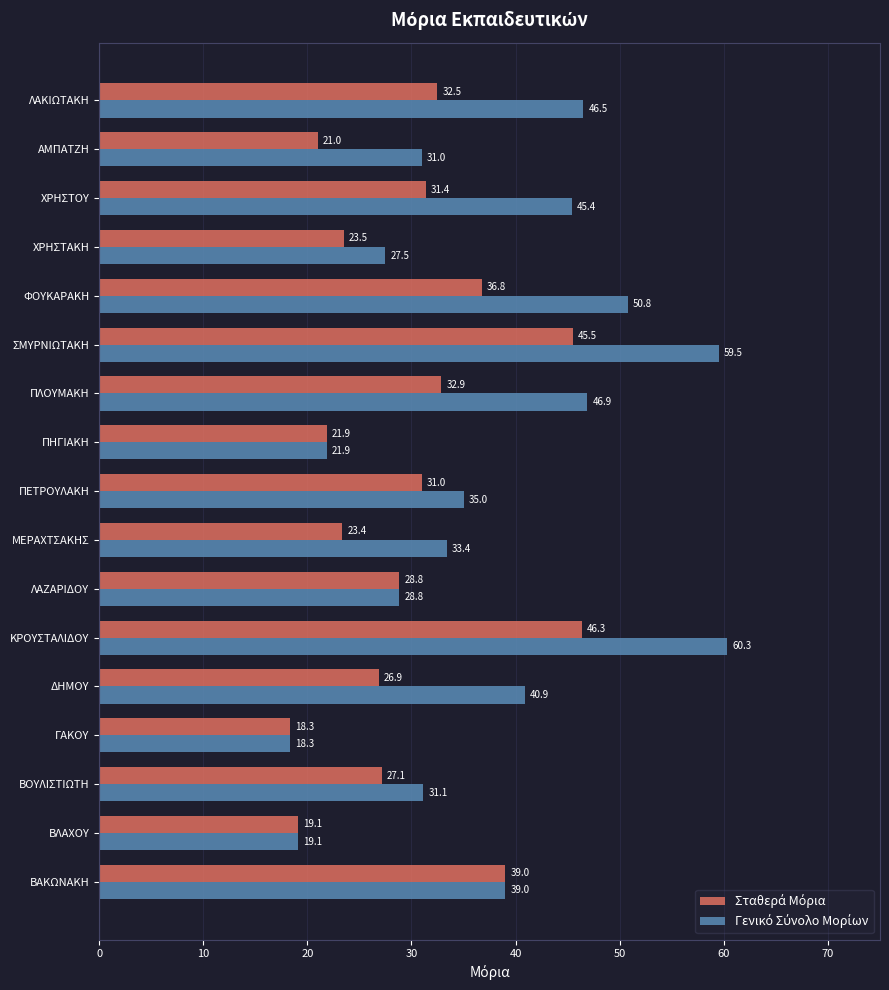

What is the spread (max minus min) of values at ΔΗΜΟΥ?

14.0